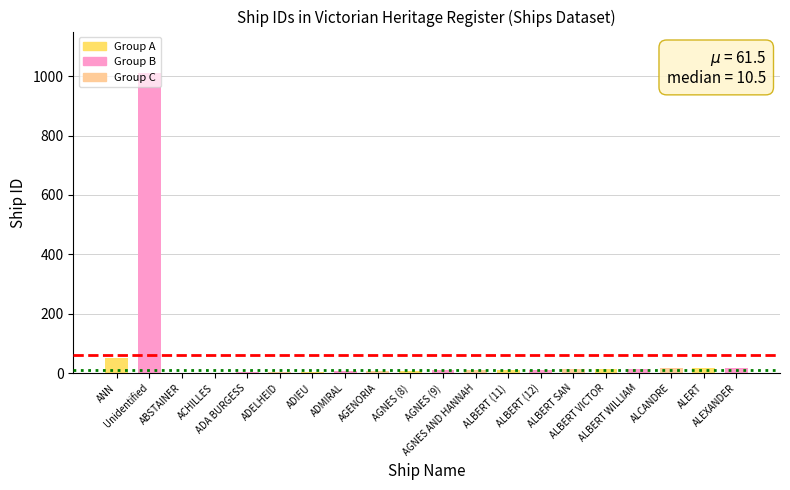

The chart shows a value of 4 at ADELHEID. True or false?

True